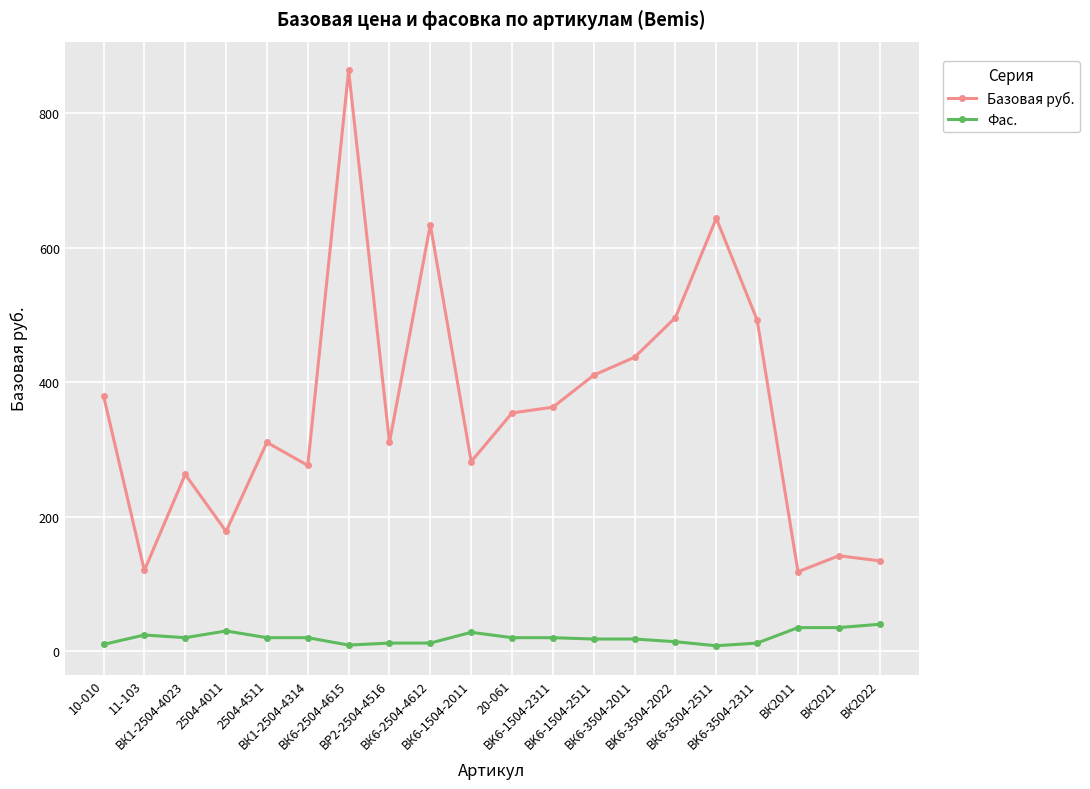

True or false: Фас. and Базовая руб. cross at least once.

False